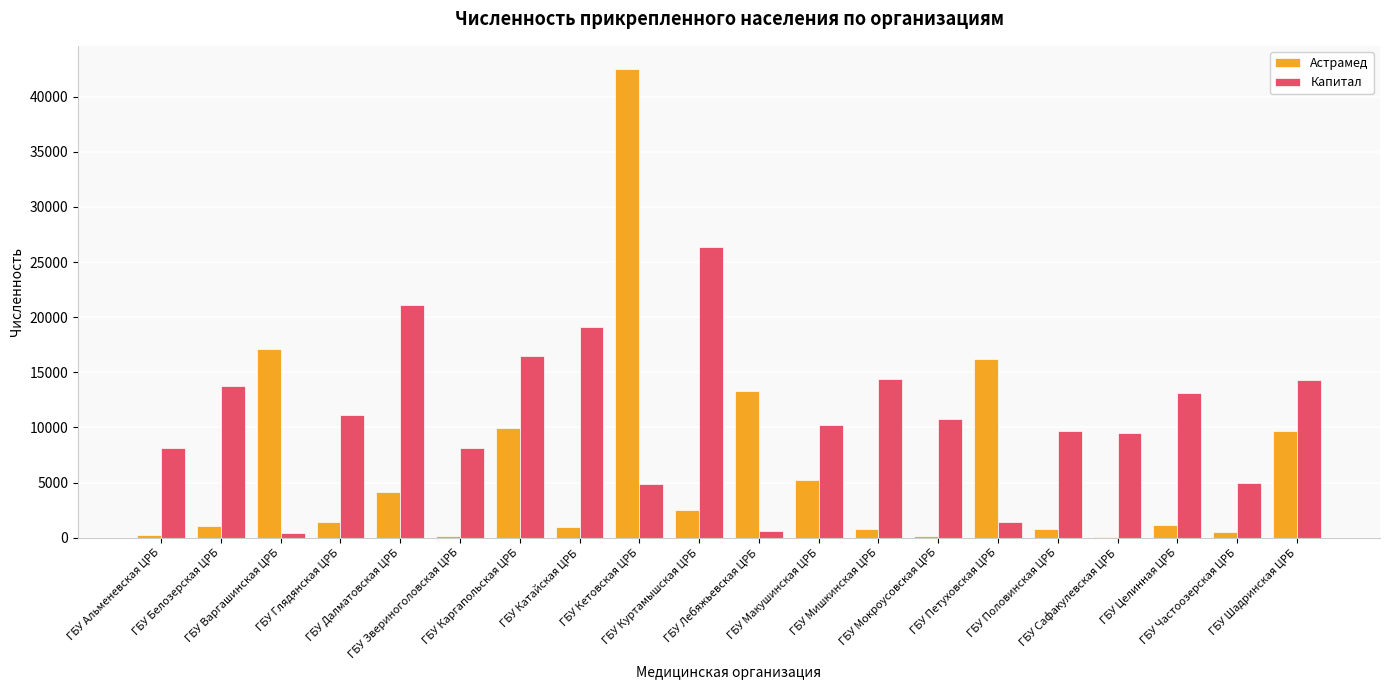

What are all the series names shown in the legend?

Астрамед, Капитал